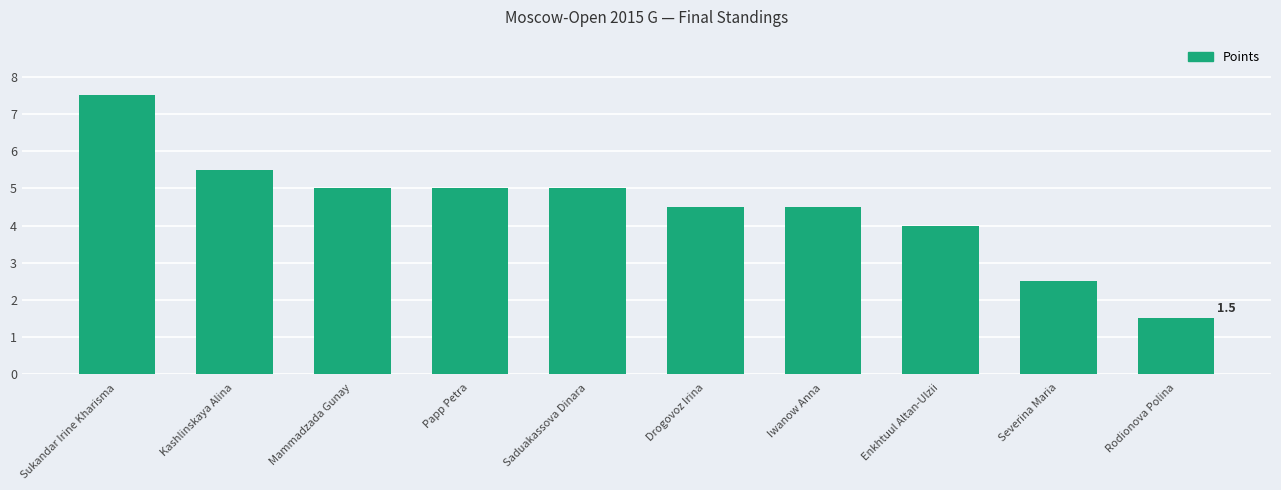

Which category has the highest value across all series?

Sukandar Irine Kharisma